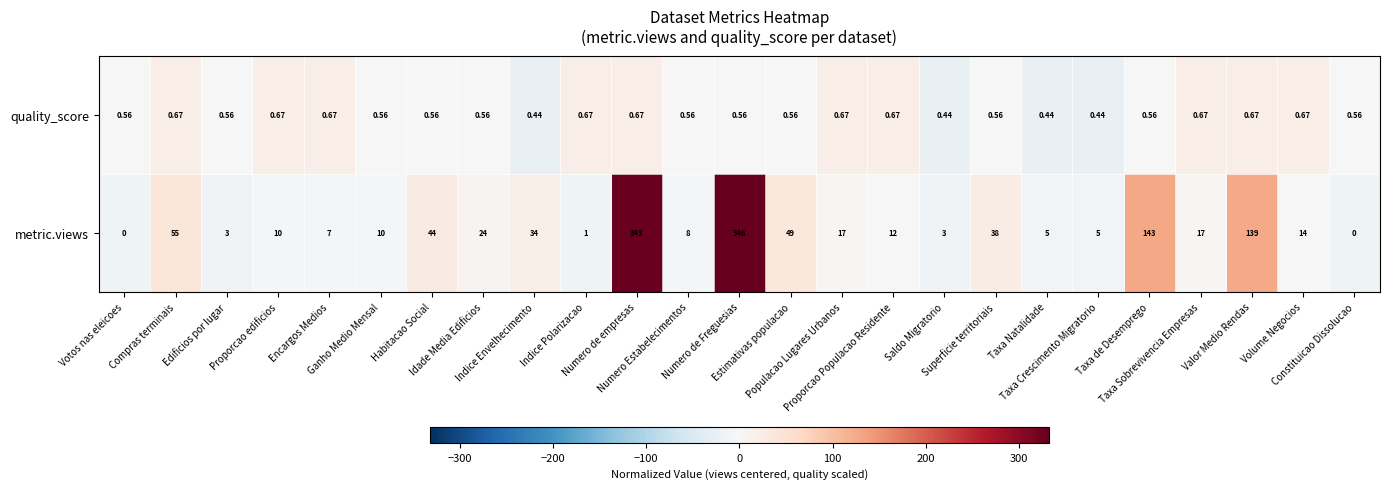

Rank the series at Numero de Freguesias from lowest to highest value.

quality_score, metric.views